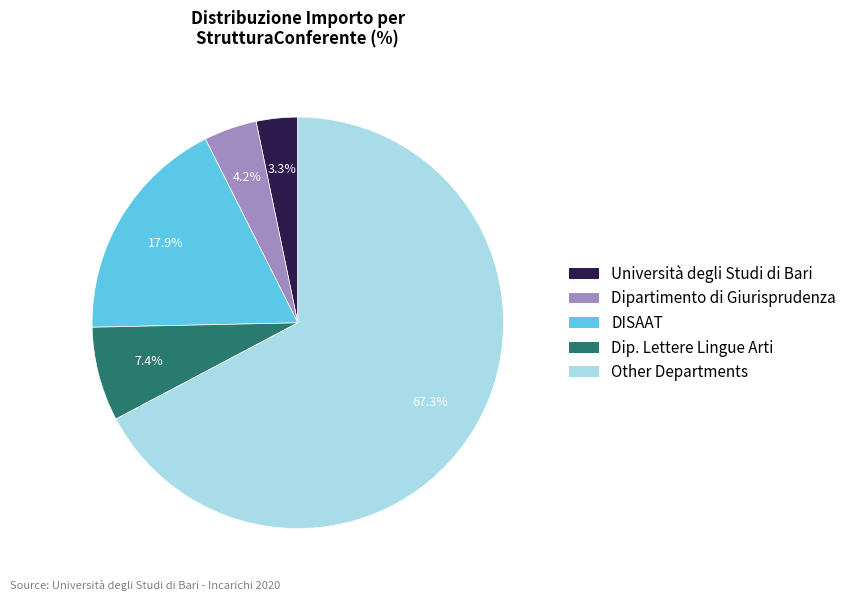

Is there any slice that represents more than half of the pie?

Yes